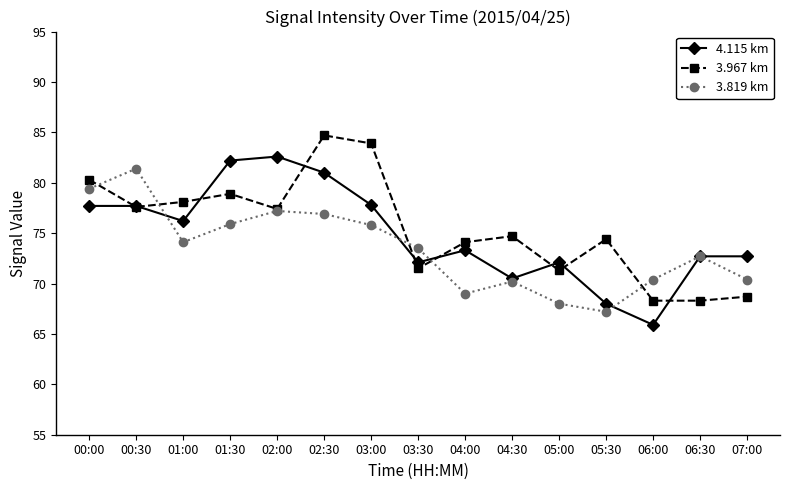

True or false: 3.819 km and 4.115 km cross at least once.

True